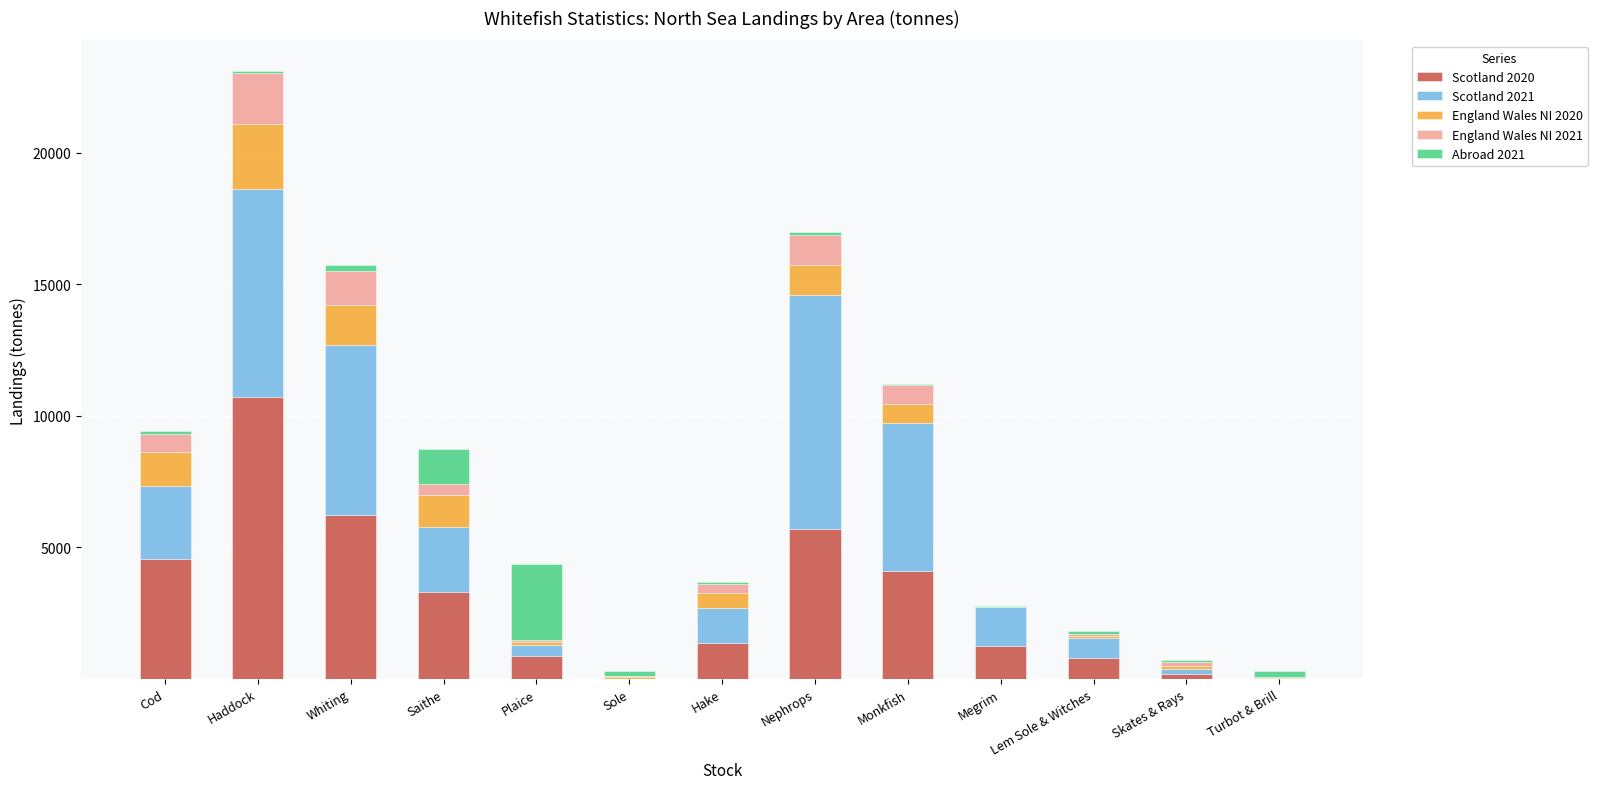

What is the maximum value for Scotland 2020?

10719.7